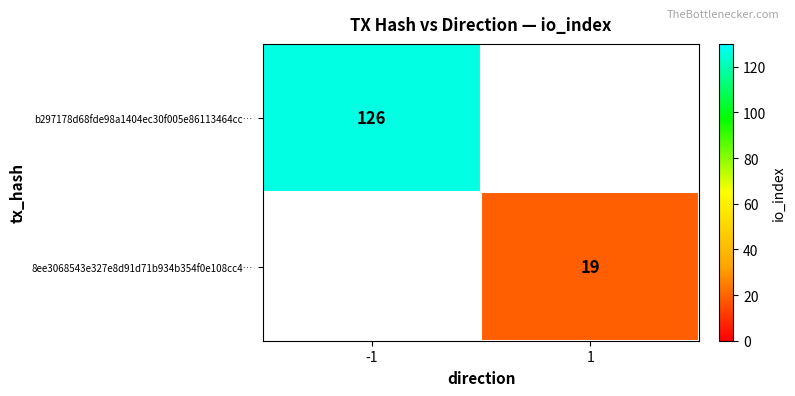

Is it true that b297178d68fde98a1404ec30f005e86113464cc… equals 166 at -1?

False